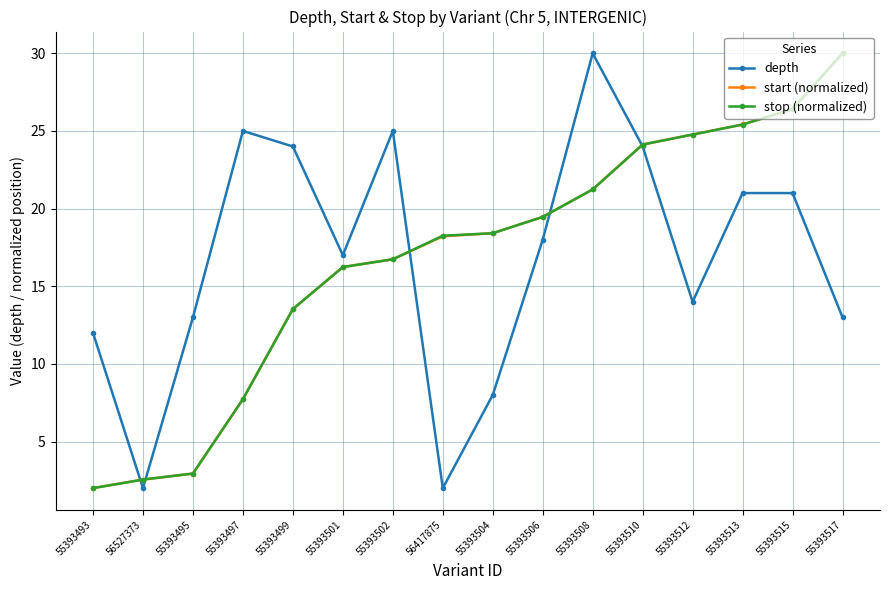

Reading left to right, transcribe all the data shown in this chart.

depth: 12.0	2.0	13.0	25.0	24.0	17.0	25.0	2.0	8.0	18.0	30.0	24.0	14.0	21.0	21.0	13.0
start (normalized): 2.0	2.6	2.9	7.7	13.5	16.2	16.7	18.2	18.4	19.5	21.2	24.1	24.8	25.4	26.4	30.0
stop (normalized): 2.0	2.6	2.9	7.7	13.5	16.2	16.7	18.3	18.4	19.5	21.2	24.1	24.8	25.4	26.4	30.0